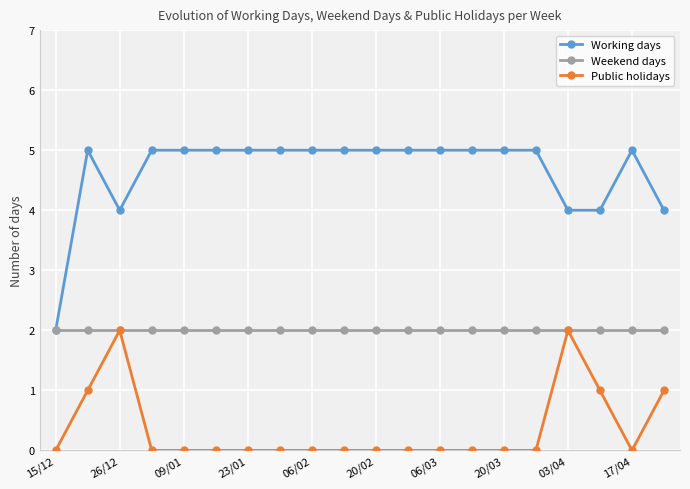

How many series are shown in this chart?

3